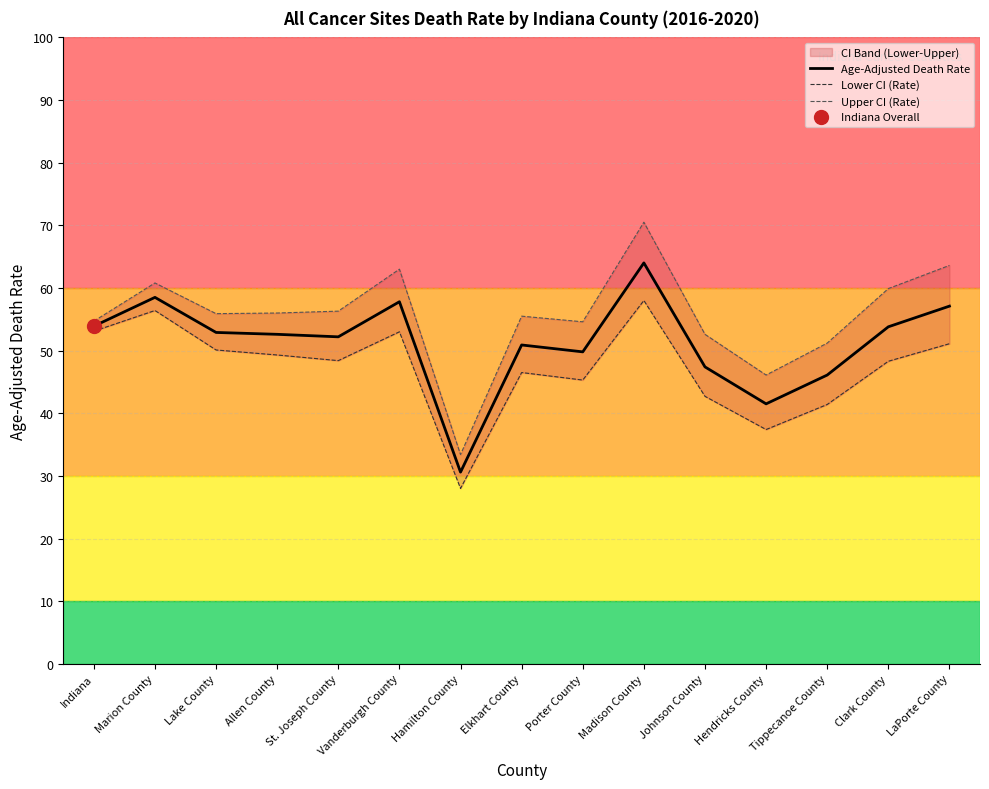

Does the chart have visible grid lines?

Yes